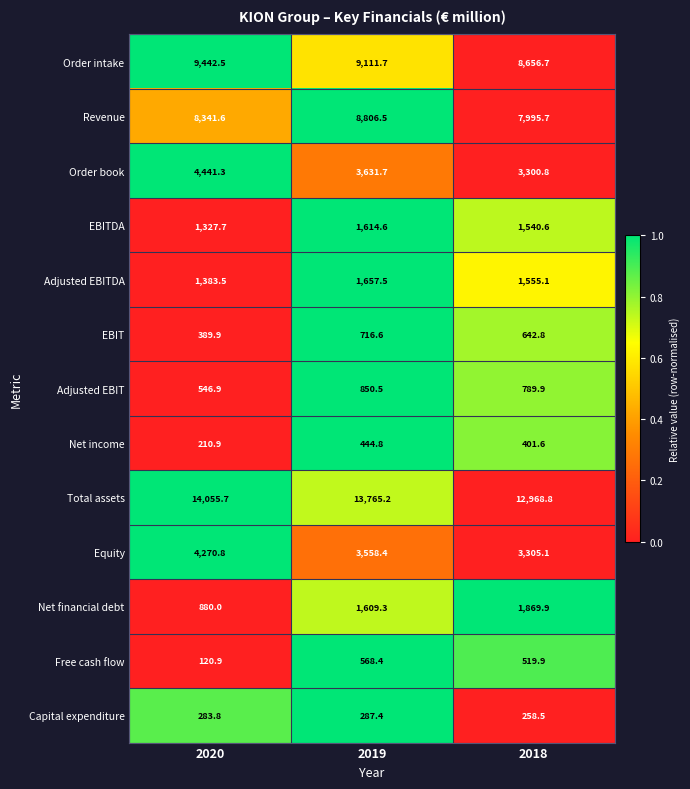

What is the greatest value displayed?

14055.7